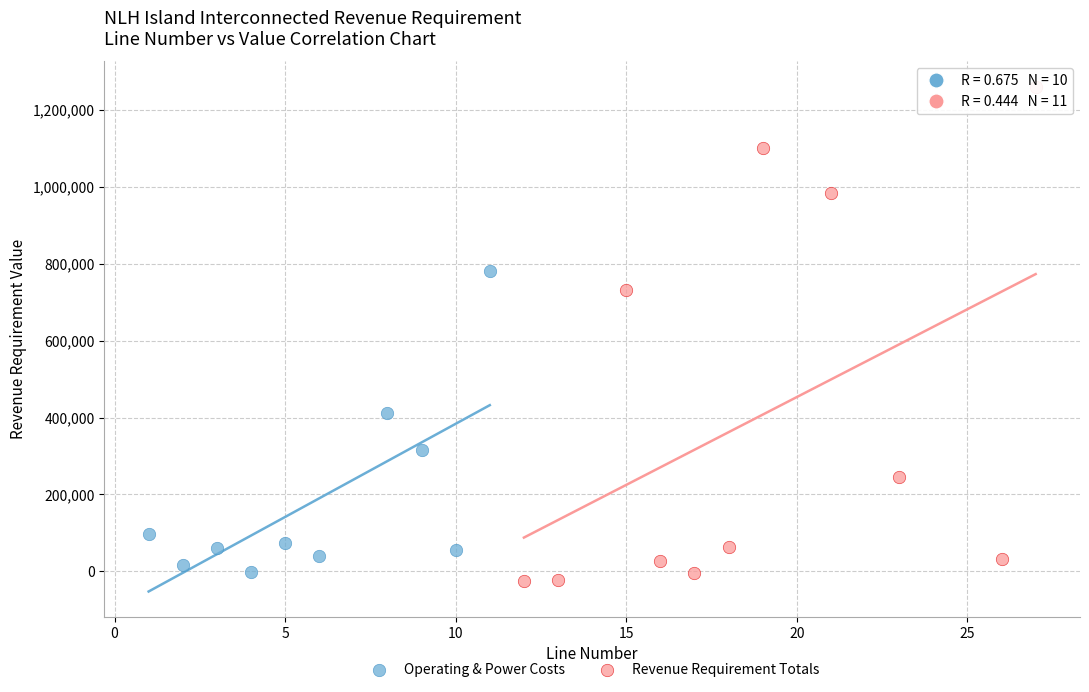

Which series has the largest Y range (max minus min)?

Revenue Requirement Totals